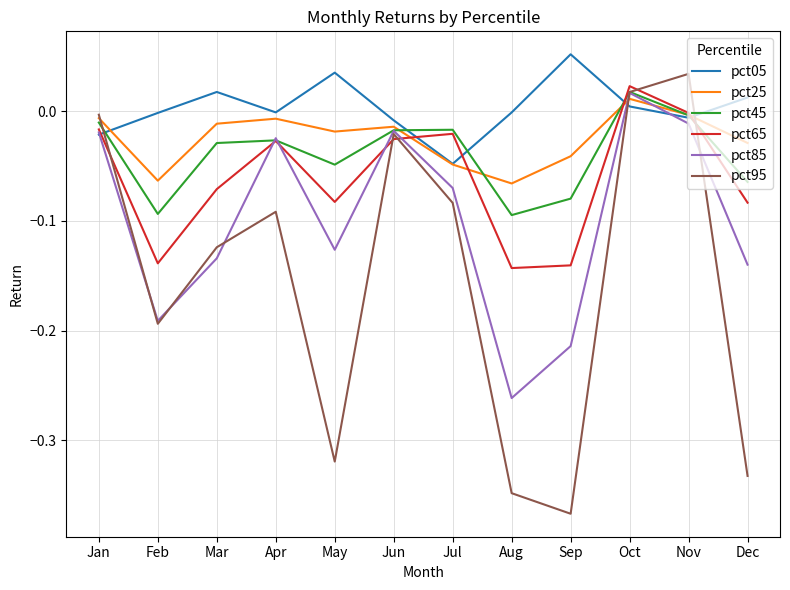

Which category has the highest value across all series?

Sep